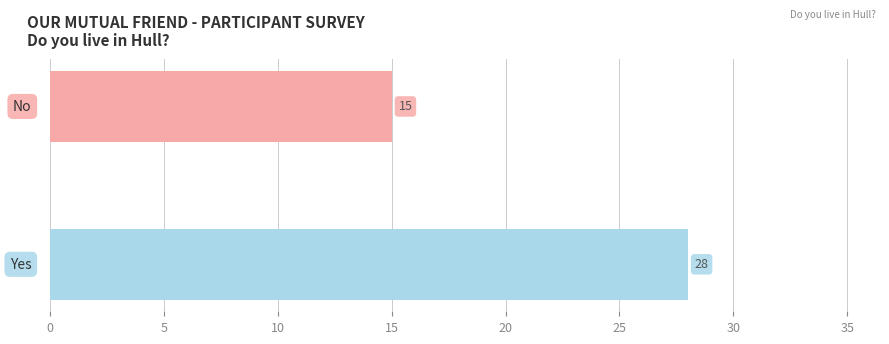

Does the chart contain any negative values?

No